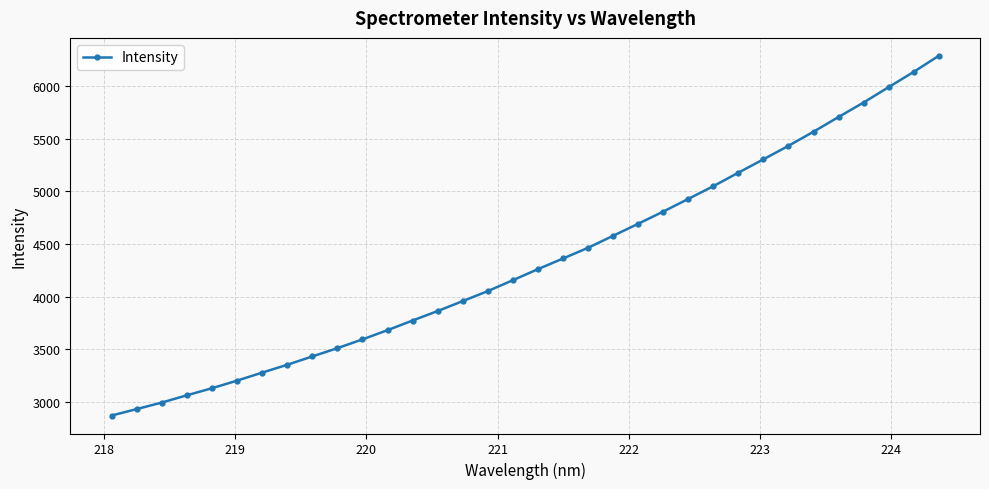

How many values are below 4260?

17